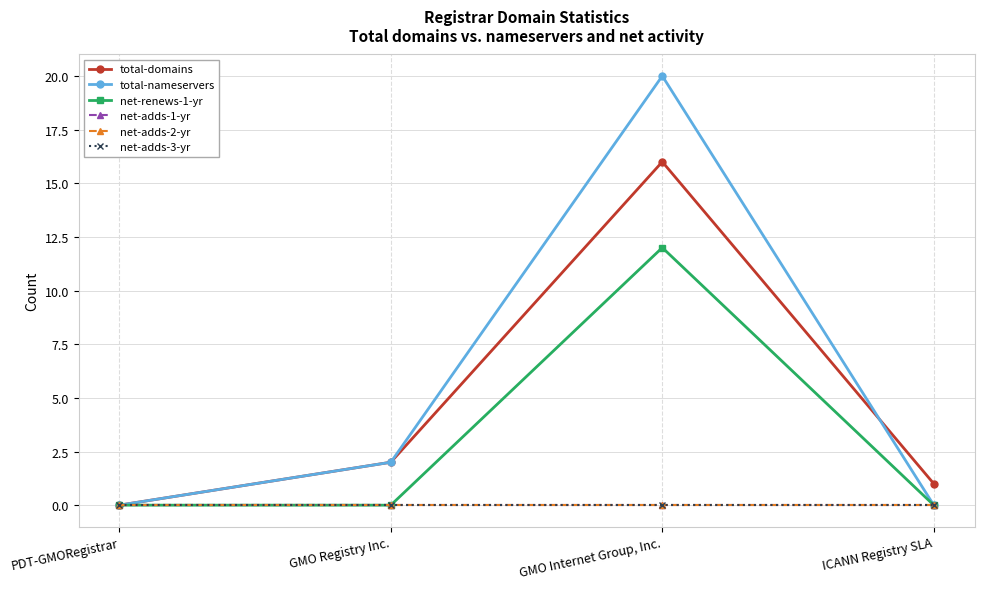

Does the chart have visible grid lines?

Yes